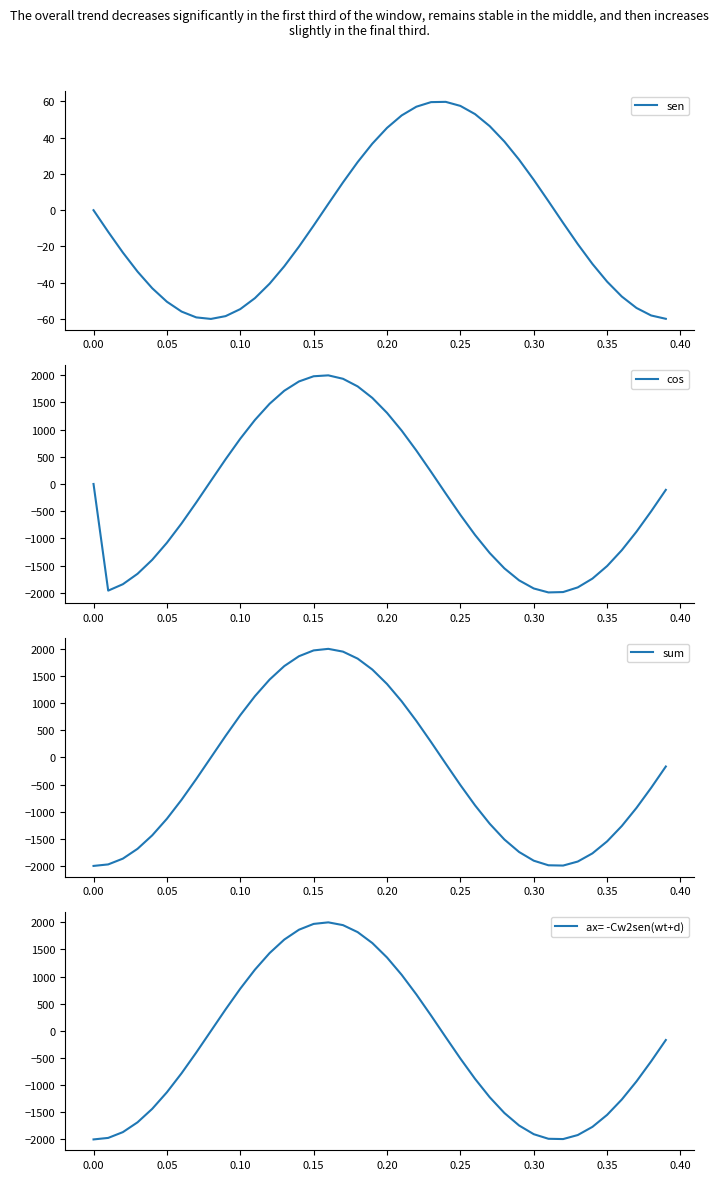

Does the chart display data point markers on the line(s)?

No